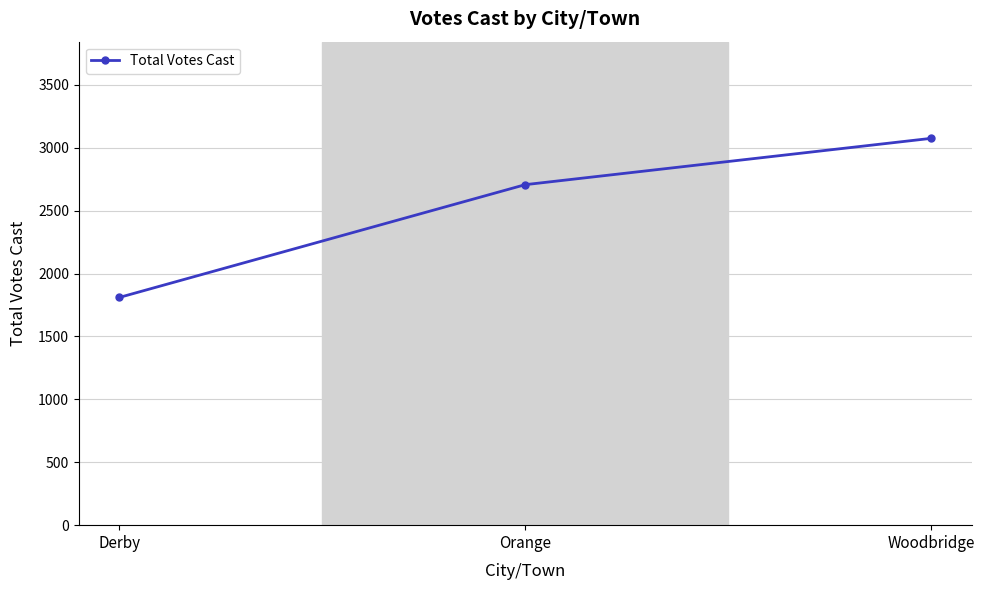

List the labels in order of value, smallest first.

Derby, Orange, Woodbridge